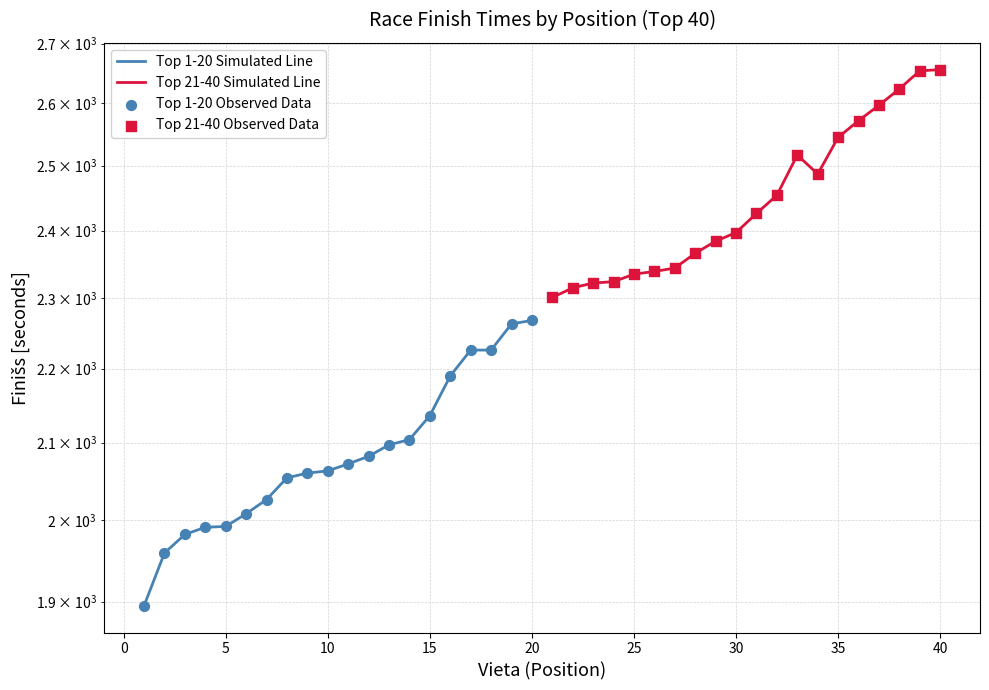

Which series contains the lowest Y value?

Top 1-20 Simulated Line